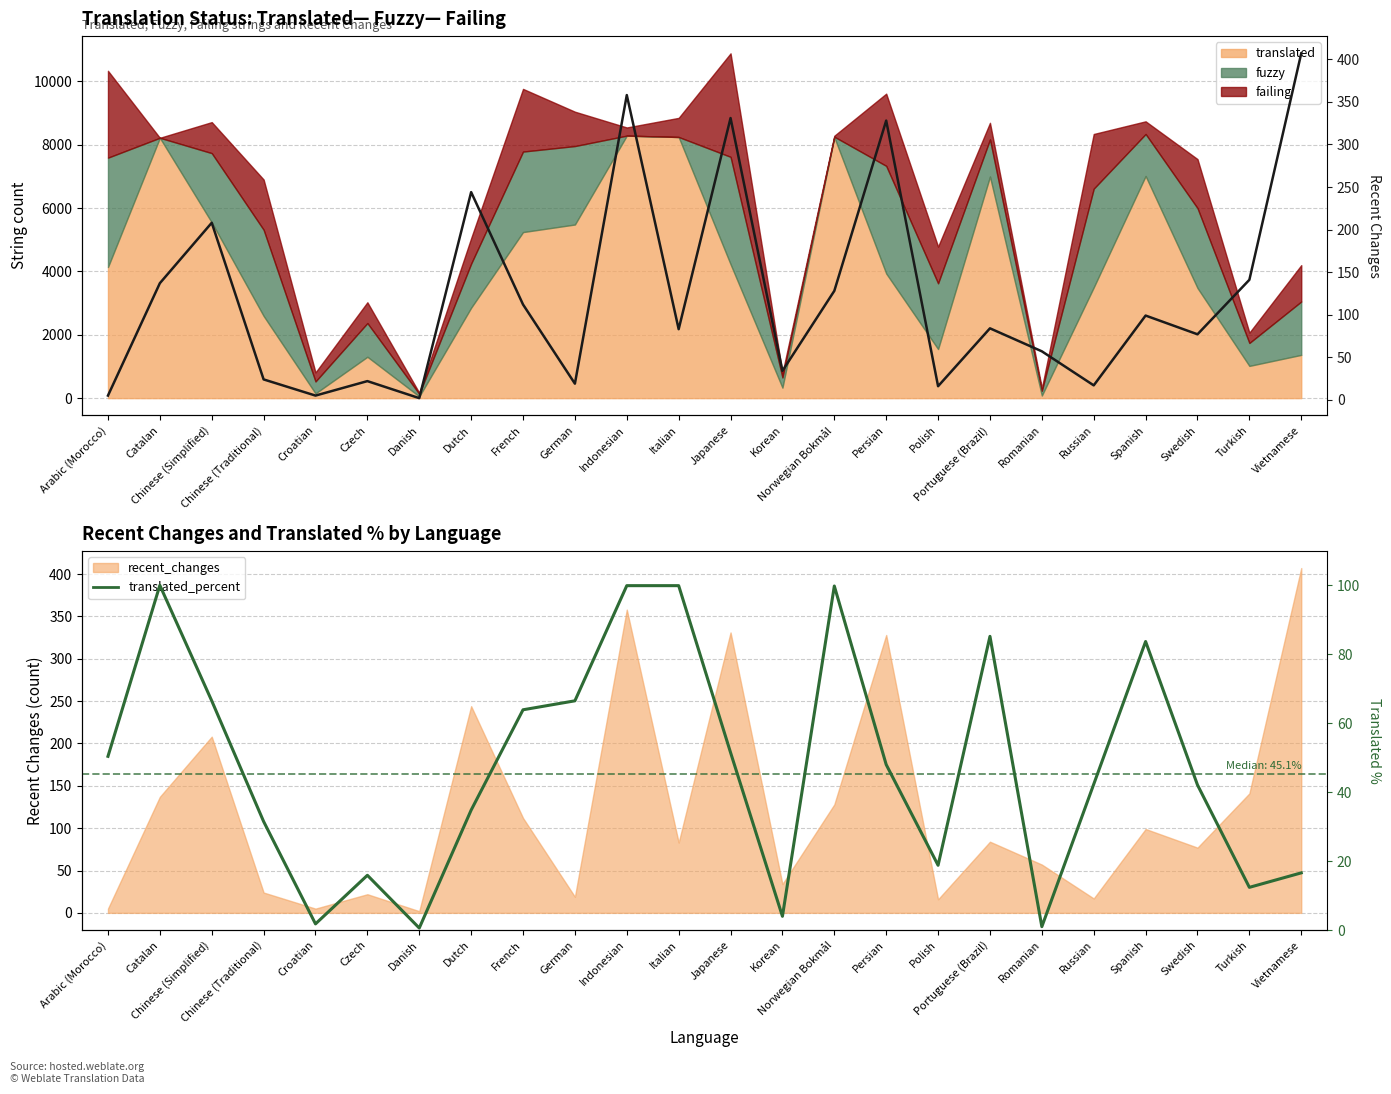

What is the spread (max minus min) of values at Korean?

30.0